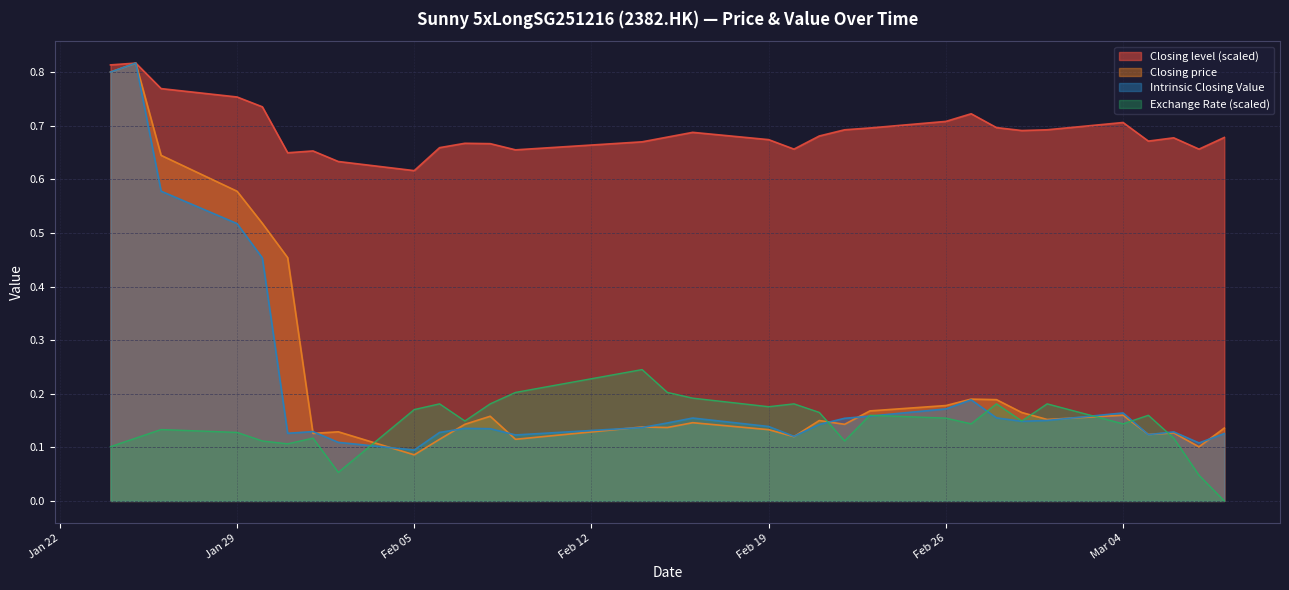

Is it true that Closing level (scaled) equals 0.7 at Mar 04?

True